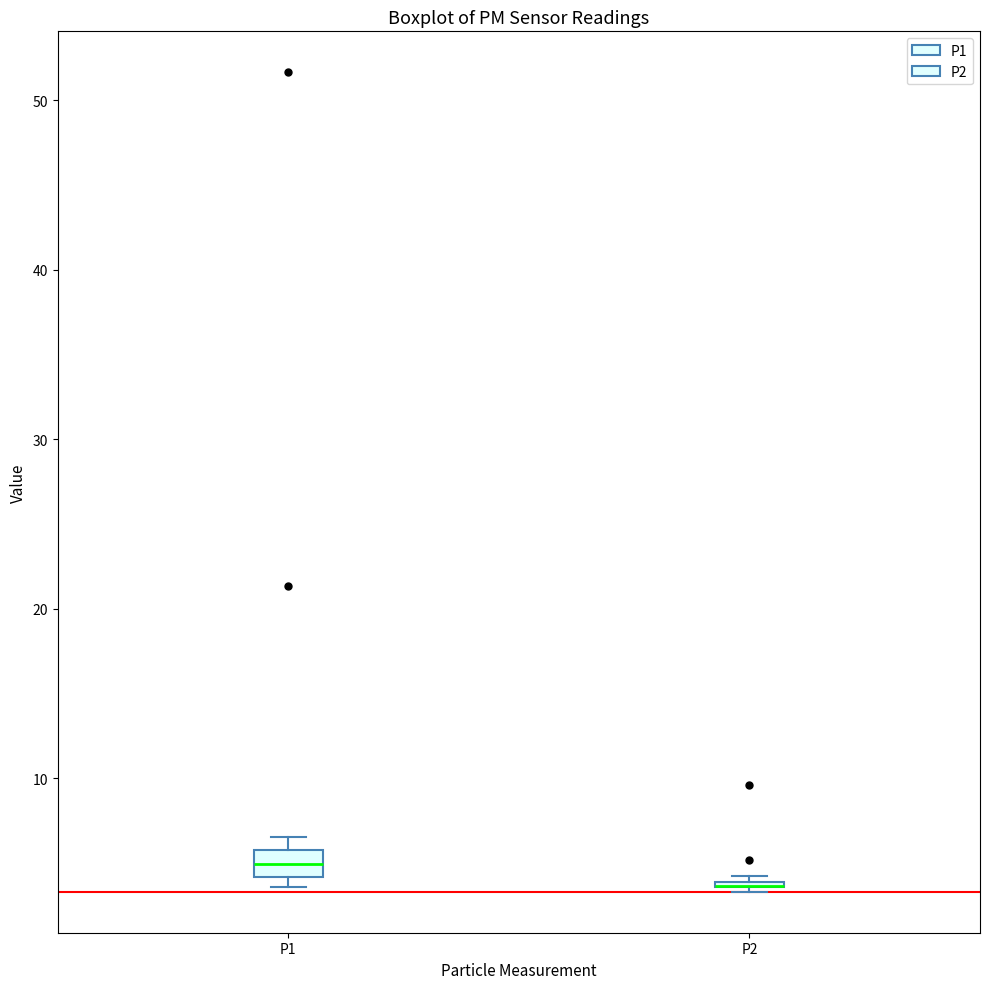

Reading left to right, read every box against the y-axis: the position of its median line, the range the box covers, and the ends of its whiskers. The values are not printed on the chart, so give them approximately, as read against the axis.

P1: median 5, box 4 to 6, whiskers 4 (just below the box's lower edge) to 7
P2: box collapsed to a line at 4, whiskers 3 to 4